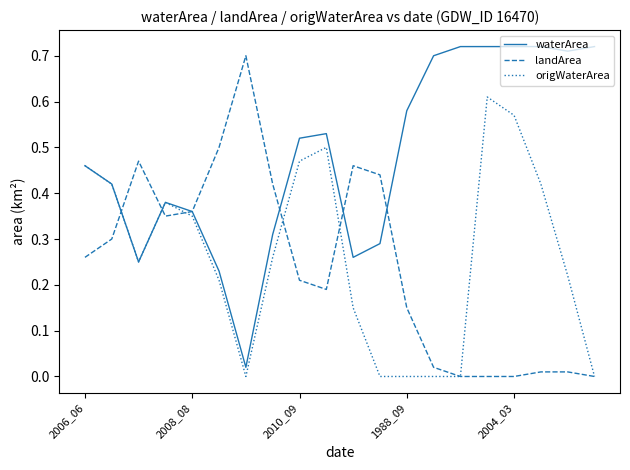

True or false: waterArea and origWaterArea cross at least once.

False